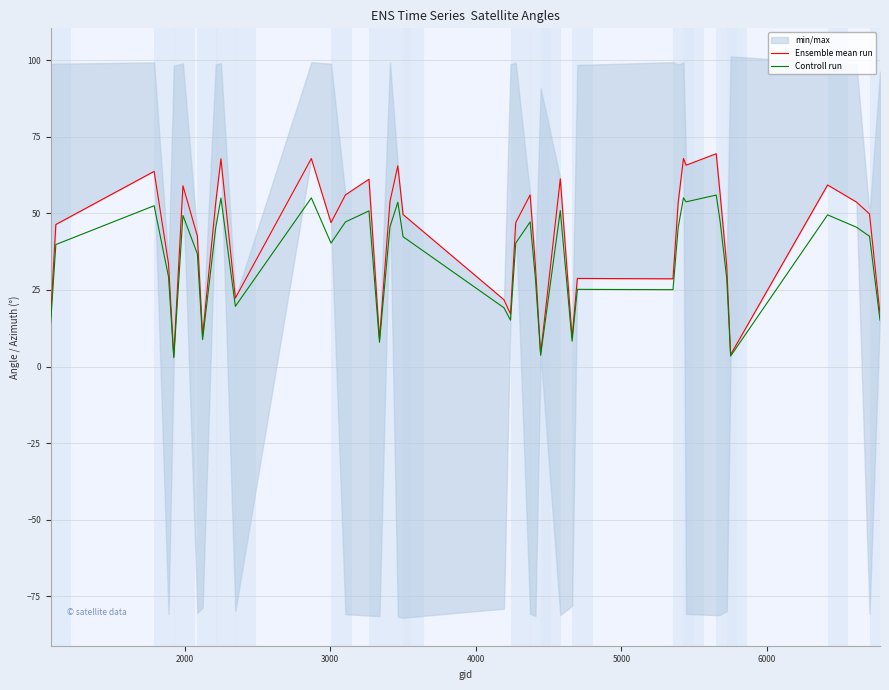

Is the value of Controll run at 2000 greater than the value of Ensemble mean run at 39?

Yes